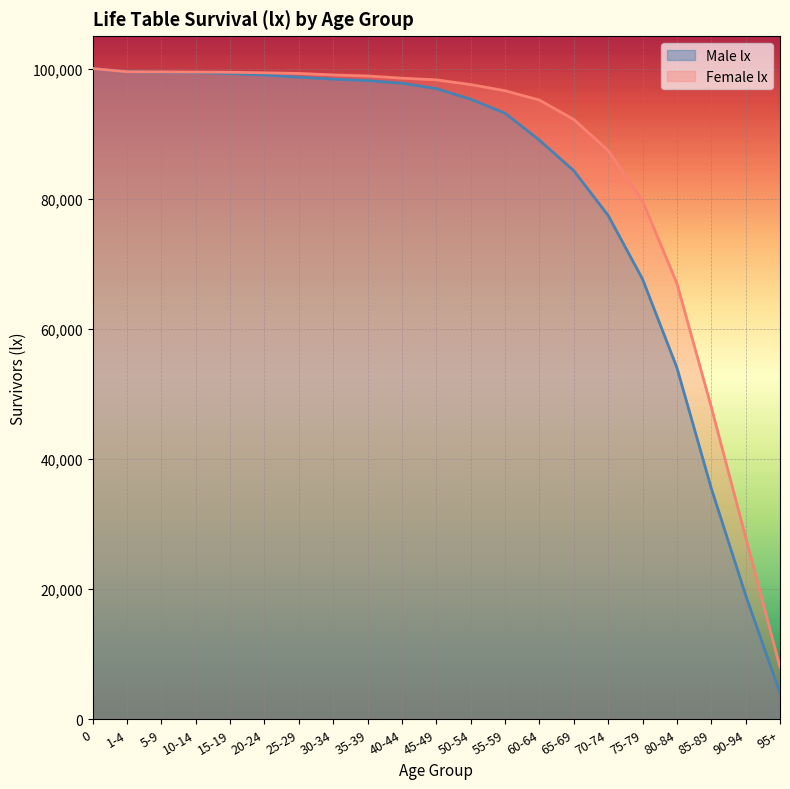

How many values in the Male lx series are below 96924?

10